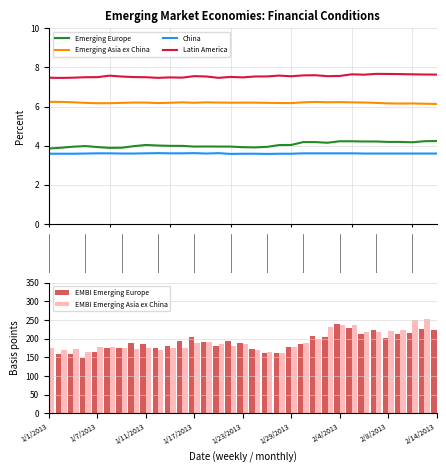

Reading left to right, what are all the values shown in this chart?

Emerging Europe: 3.9	3.9	3.9	4.0	3.9	3.9	3.9	4.0	4.0	4.0	4.0	4.0	4.0	4.0	4.0	4.0	3.9	3.9	3.9	4.0	4.0	4.2	4.2	4.2	4.2	4.2	4.2	4.2	4.2	4.2	4.2	4.2	4.2
Emerging Asia ex China: 6.2	6.2	6.2	6.2	6.2	6.2	6.2	6.2	6.2	6.2	6.2	6.2	6.2	6.2	6.2	6.2	6.2	6.2	6.2	6.2	6.2	6.2	6.2	6.2	6.2	6.2	6.2	6.2	6.2	6.2	6.2	6.1	6.1
China: 3.6	3.6	3.6	3.6	3.6	3.6	3.6	3.6	3.6	3.6	3.6	3.6	3.6	3.6	3.6	3.6	3.6	3.6	3.6	3.6	3.6	3.6	3.6	3.6	3.6	3.6	3.6	3.6	3.6	3.6	3.6	3.6	3.6
Latin America: 7.5	7.5	7.5	7.5	7.5	7.6	7.5	7.5	7.5	7.5	7.5	7.5	7.6	7.5	7.5	7.5	7.5	7.5	7.5	7.6	7.5	7.6	7.6	7.6	7.6	7.6	7.6	7.7	7.7	7.7	7.6	7.6	7.6
EMBI Emerging Europe: 141.5	159.4	159.9	148.8	165.0	174.6	174.9	187.3	185.9	176.1	180.8	194.9	204.8	190.6	179.5	192.5	188.0	171.4	162.0	161.1	178.2	186.2	207.3	205.0	238.6	227.5	212.6	224.4	202.9	212.0	216.4	225.3	223.0
EMBI Emerging Asia ex China: 175.1	169.1	171.3	164.4	177.1	178.0	174.3	173.2	175.8	168.4	174.3	174.5	187.5	191.6	185.0	180.7	184.6	169.4	163.8	162.4	176.8	187.7	199.8	230.2	235.3	237.4	218.9	217.4	219.6	224.2	248.7	252.2	252.9